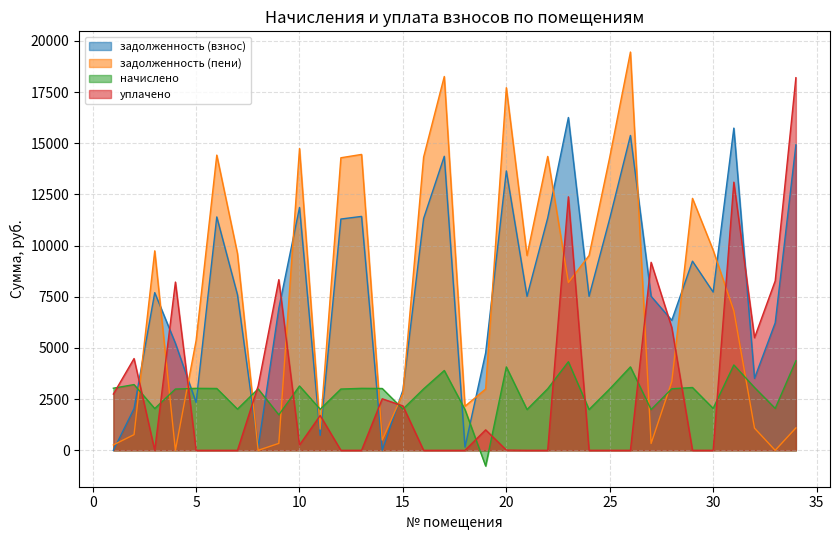

At which category does the chart reach its minimum across all series?

19